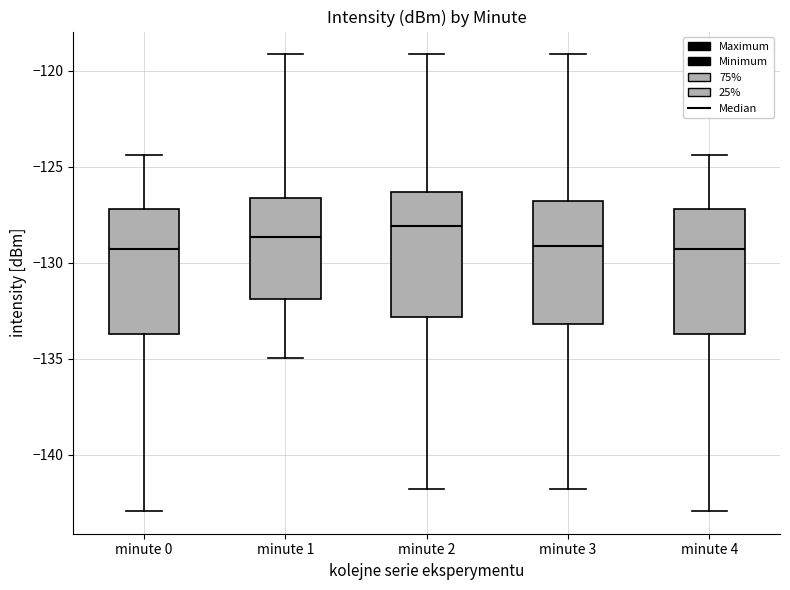

Reading left to right, transcribe this box plot: for each box, give where its median line is, the range the box spans, and where its two whiskers end, as read against the y-axis. The values are not printed on the chart, so give them approximately, as read against the axis.

minute 0: median -129.5, box -133.5 to -127.0, whiskers -143.0 to -124.5
minute 1: median -128.5, box -132.0 to -126.5, whiskers -135.0 to -119.0
minute 2: median -128.0, box -133.0 to -126.5, whiskers -142.0 to -119.0
minute 3: median -129.0, box -133.0 to -127.0, whiskers -142.0 to -119.0
minute 4: median -129.5, box -133.5 to -127.0, whiskers -143.0 to -124.5